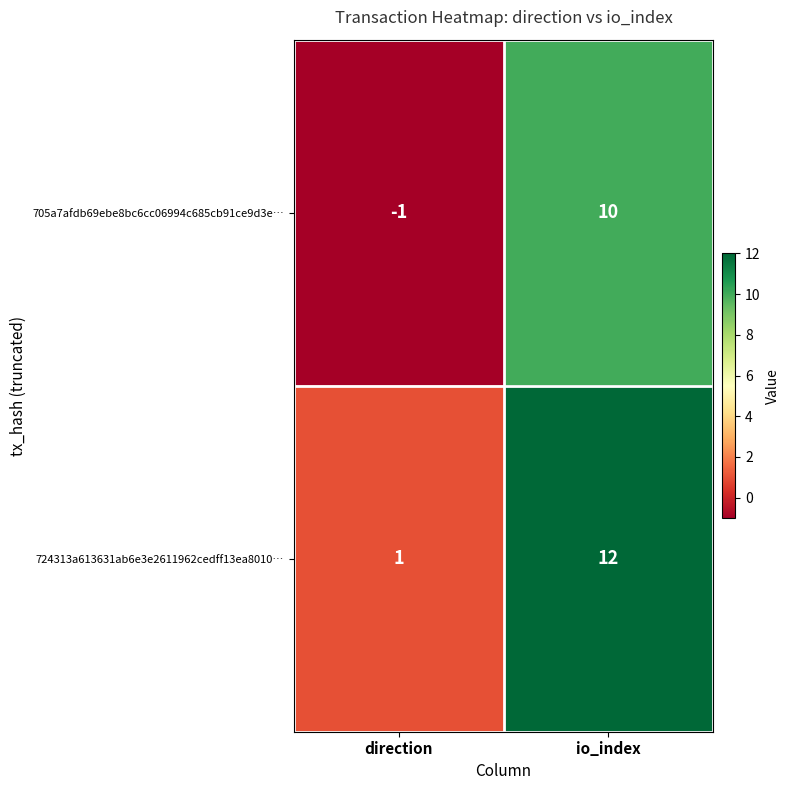

Count the number of categories in the chart.

2